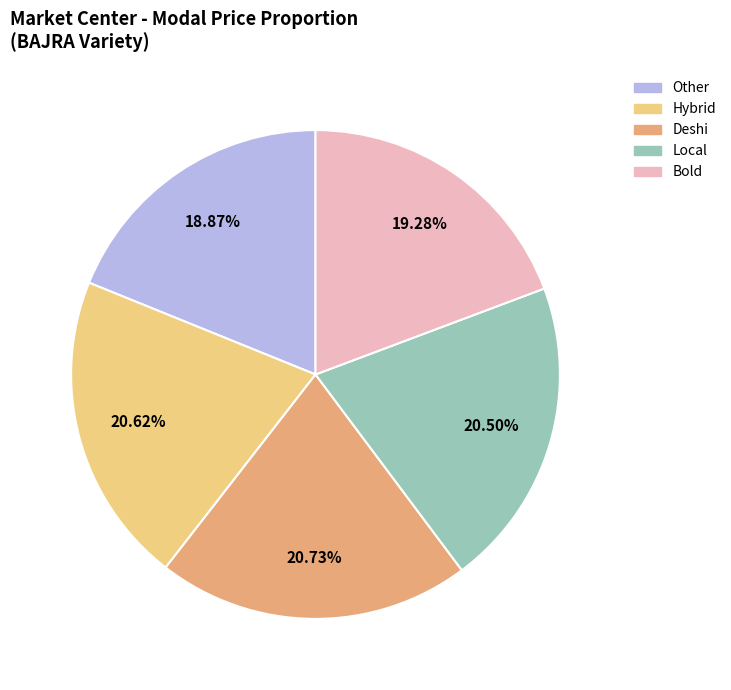

Is the sum of Other and Local greater than half?

No